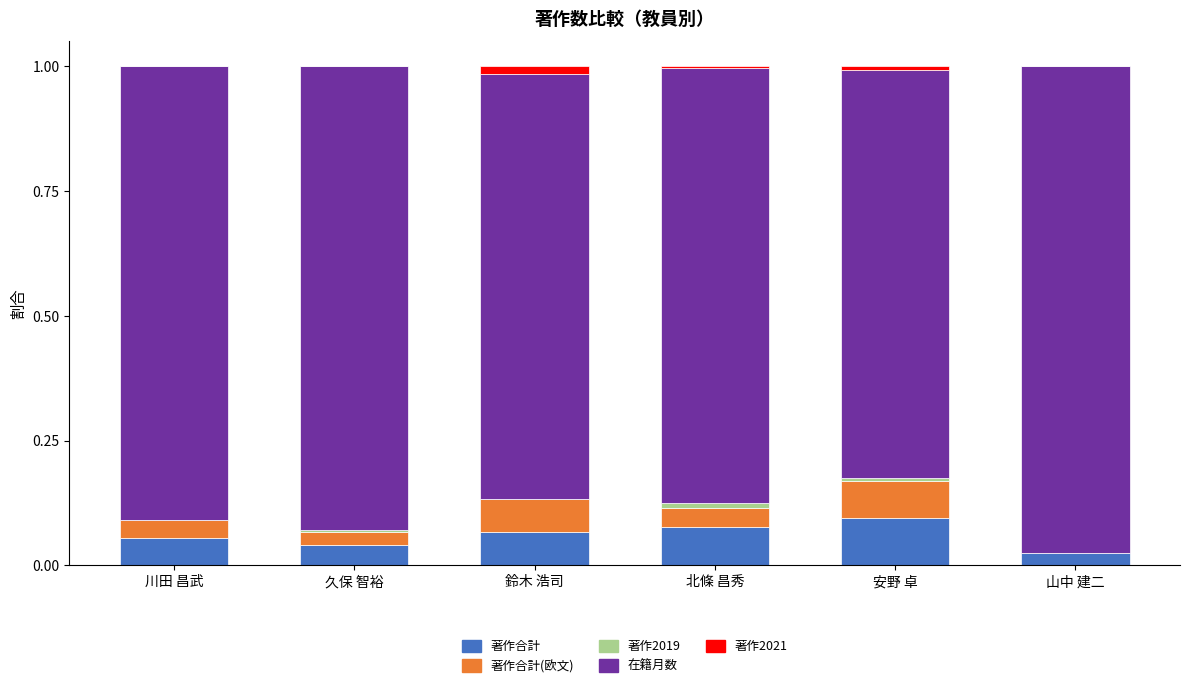

What is the sum of all 著作合計 values?

0.4